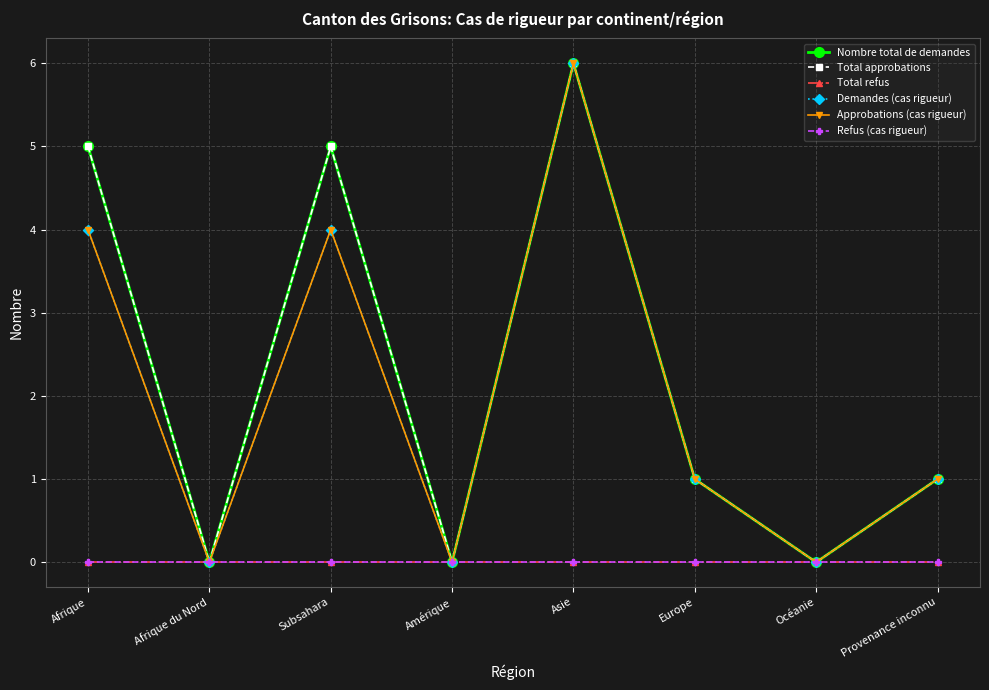

Does the chart have visible grid lines?

Yes